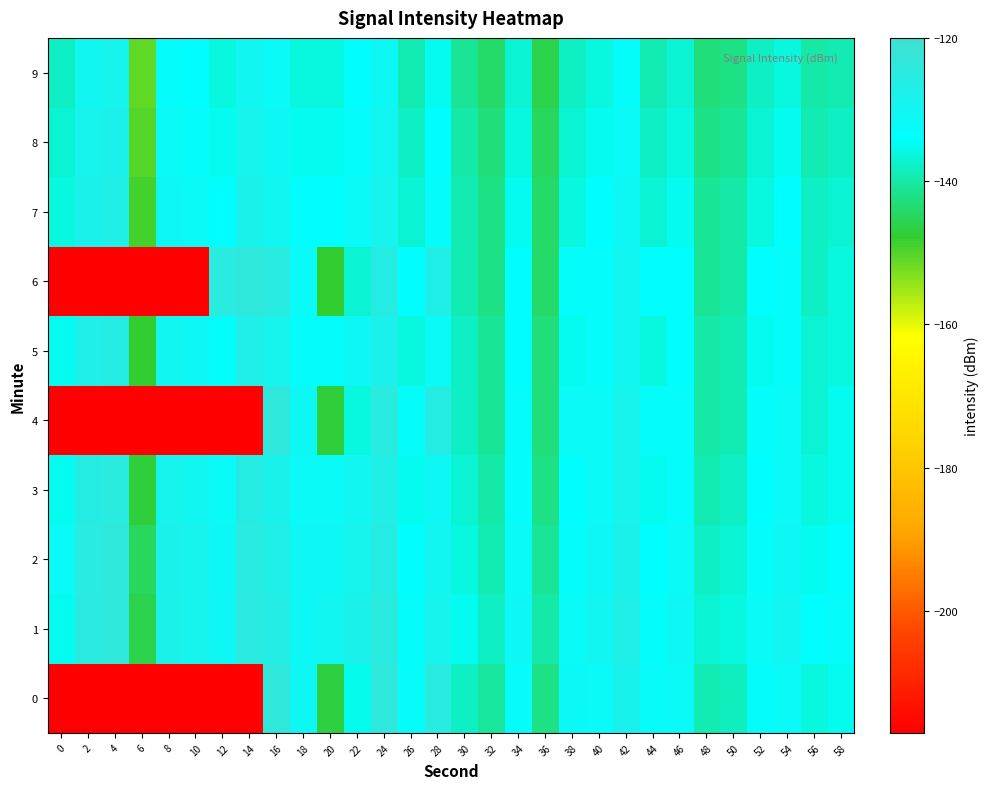

Reading left to right, transcribe all the data shown in this chart.

0: 0=-217.0	2=-217.0	4=-217.0	6=-217.0	8=-217.0	10=-217.0	12=-217.0	14=-217.0	16=-123.7	18=-130.6	20=-146.8	22=-135.4	24=-124.0	26=-132.6	28=-125.2	30=-137.8	32=-140.5	34=-132.8	36=-142.2	38=-131.4	40=-131.8	42=-128.5	44=-132.2	46=-132.0	48=-139.2	50=-138.3	52=-132.9	54=-132.0	56=-136.0	58=-134.8
1: 0=-134.8	2=-124.7	4=-123.8	6=-146.0	8=-127.9	10=-128.7	12=-130.9	14=-124.8	16=-126.2	18=-131.0	20=-130.0	22=-128.0	24=-125.0	26=-133.0	28=-129.0	30=-135.0	32=-138.0	34=-131.0	36=-140.0	38=-132.0	40=-130.0	42=-127.0	44=-133.0	46=-131.0	48=-137.0	50=-136.0	52=-132.0	54=-130.0	56=-134.0	58=-133.0
2: 0=-132.0	2=-125.0	4=-124.0	6=-145.0	8=-128.0	10=-129.0	12=-131.0	14=-125.0	16=-127.0	18=-131.0	20=-131.0	22=-129.0	24=-126.0	26=-134.0	28=-130.0	30=-136.0	32=-139.0	34=-132.0	36=-141.0	38=-133.0	40=-131.0	42=-128.0	44=-134.0	46=-132.0	48=-138.0	50=-137.0	52=-133.0	54=-131.0	56=-135.0	58=-134.0
3: 0=-135.0	2=-126.0	4=-125.0	6=-147.0	8=-129.0	10=-130.0	12=-132.0	14=-126.0	16=-128.0	18=-132.0	20=-132.0	22=-130.0	24=-127.0	26=-135.0	28=-131.0	30=-137.0	32=-140.0	34=-133.0	36=-142.0	38=-134.0	40=-132.0	42=-129.0	44=-135.0	46=-133.0	48=-139.0	50=-138.0	52=-134.0	54=-132.0	56=-136.0	58=-135.0
4: 0=-217.0	2=-217.0	4=-217.0	6=-217.0	8=-217.0	10=-217.0	12=-217.0	14=-217.0	16=-124.0	18=-131.0	20=-147.0	22=-136.0	24=-125.0	26=-133.0	28=-126.0	30=-138.0	32=-141.0	34=-133.0	36=-143.0	38=-132.0	40=-132.0	42=-129.0	44=-133.0	46=-133.0	48=-140.0	50=-139.0	52=-133.0	54=-132.0	56=-137.0	58=-135.0
5: 0=-135.0	2=-127.0	4=-126.0	6=-148.0	8=-130.0	10=-131.0	12=-133.0	14=-127.0	16=-129.0	18=-133.0	20=-133.0	22=-131.0	24=-128.0	26=-136.0	28=-132.0	30=-138.0	32=-141.0	34=-134.0	36=-143.0	38=-135.0	40=-133.0	42=-130.0	44=-136.0	46=-134.0	48=-140.0	50=-139.0	52=-135.0	54=-133.0	56=-137.0	58=-136.0
6: 0=-217.0	2=-217.0	4=-217.0	6=-217.0	8=-217.0	10=-217.0	12=-125.0	14=-124.0	16=-125.0	18=-132.0	20=-148.0	22=-137.0	24=-126.0	26=-134.0	28=-127.0	30=-139.0	32=-142.0	34=-134.0	36=-144.0	38=-133.0	40=-133.0	42=-130.0	44=-134.0	46=-134.0	48=-141.0	50=-140.0	52=-134.0	54=-133.0	56=-138.0	58=-136.0
7: 0=-136.0	2=-128.0	4=-127.0	6=-149.0	8=-131.0	10=-132.0	12=-134.0	14=-128.0	16=-130.0	18=-134.0	20=-134.0	22=-132.0	24=-129.0	26=-137.0	28=-133.0	30=-139.0	32=-142.0	34=-135.0	36=-144.0	38=-136.0	40=-134.0	42=-131.0	44=-137.0	46=-135.0	48=-141.0	50=-140.0	52=-136.0	54=-134.0	56=-138.0	58=-137.0
8: 0=-137.0	2=-129.0	4=-128.0	6=-150.0	8=-132.0	10=-133.0	12=-135.0	14=-129.0	16=-131.0	18=-135.0	20=-135.0	22=-133.0	24=-130.0	26=-138.0	28=-134.0	30=-140.0	32=-143.0	34=-136.0	36=-145.0	38=-137.0	40=-135.0	42=-132.0	44=-138.0	46=-136.0	48=-142.0	50=-141.0	52=-137.0	54=-135.0	56=-139.0	58=-138.0
9: 0=-138.0	2=-130.0	4=-129.0	6=-151.0	8=-133.0	10=-134.0	12=-136.0	14=-130.0	16=-132.0	18=-136.0	20=-136.0	22=-134.0	24=-131.0	26=-139.0	28=-135.0	30=-141.0	32=-144.0	34=-137.0	36=-146.0	38=-138.0	40=-136.0	42=-133.0	44=-139.0	46=-137.0	48=-143.0	50=-142.0	52=-138.0	54=-136.0	56=-140.0	58=-139.0